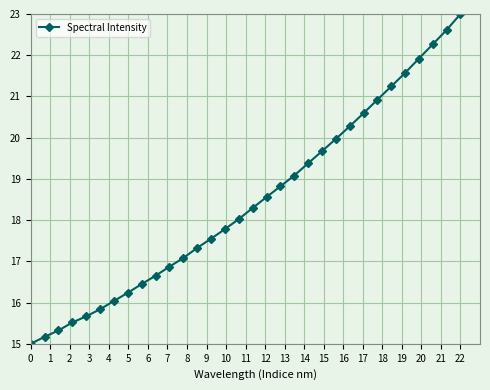

What is the greatest value displayed?

23.0